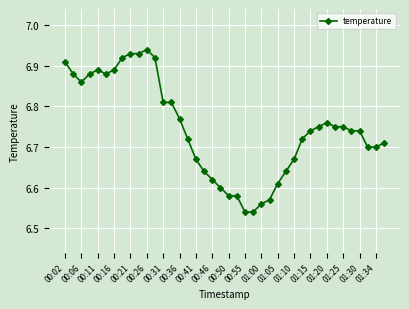

What is the sum of all values?

269.8